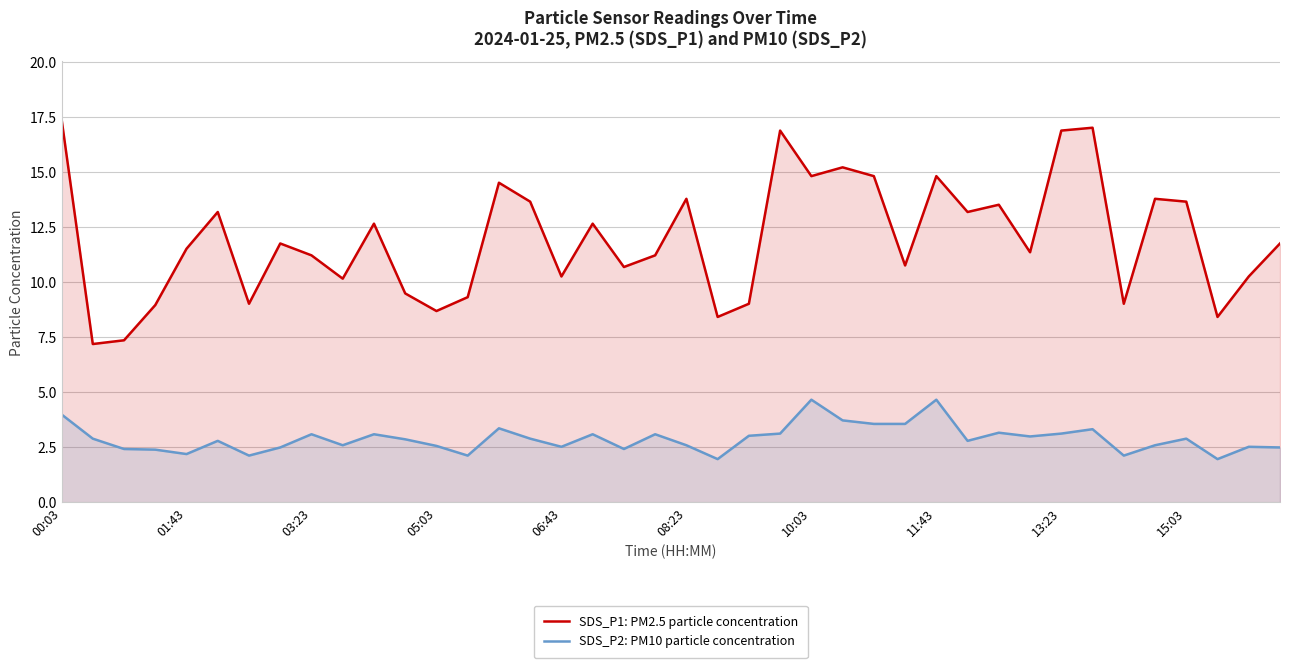

How many interior local valleys does the SDS_P2: PM10 particle concentration series have?

11